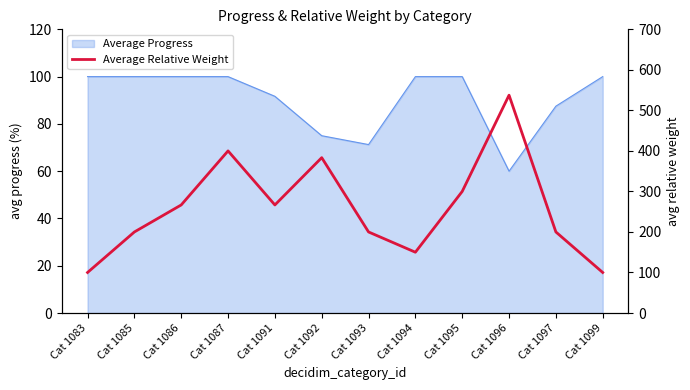

True or false: the data has more than 2 interior local peaks.

True